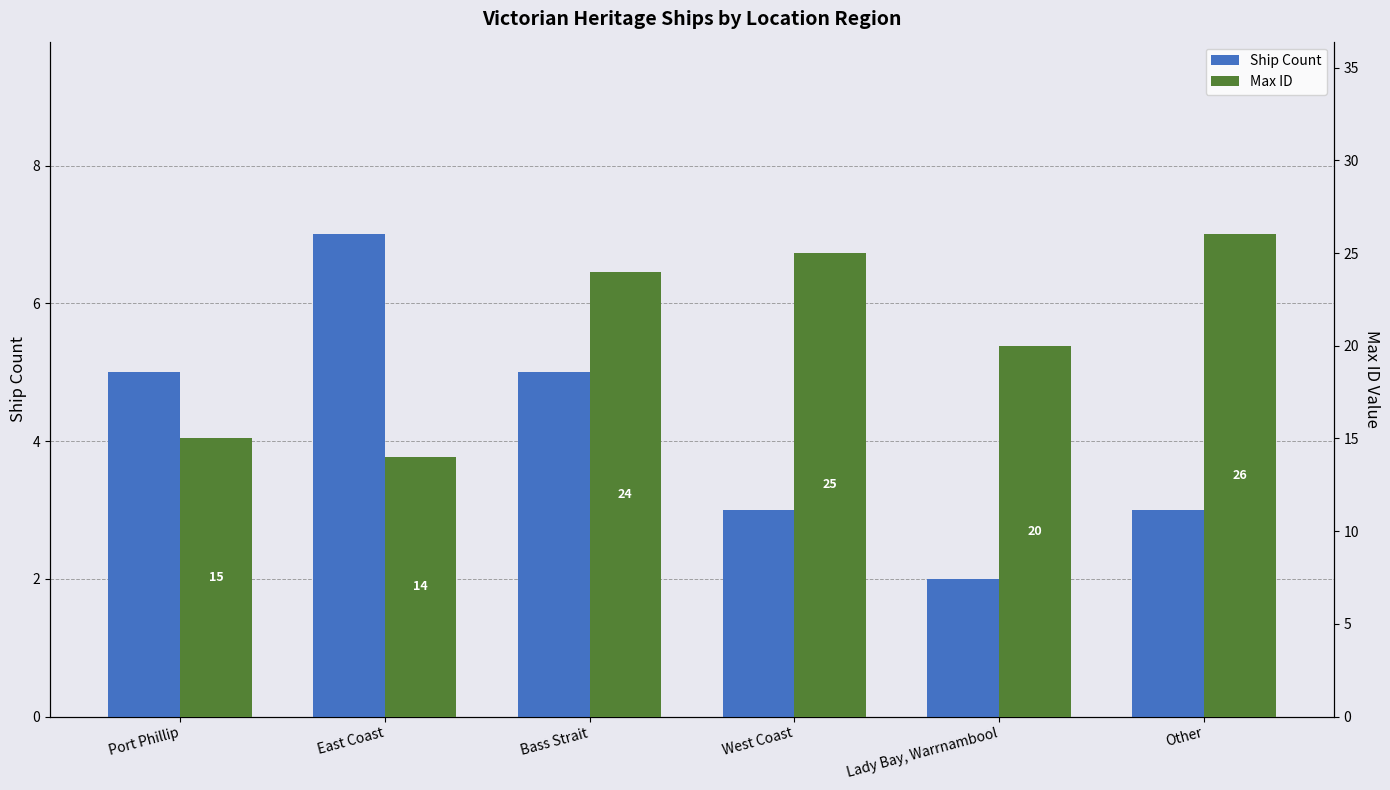

Rank the series by their maximum value, from lowest to highest.

Ship Count, Max ID